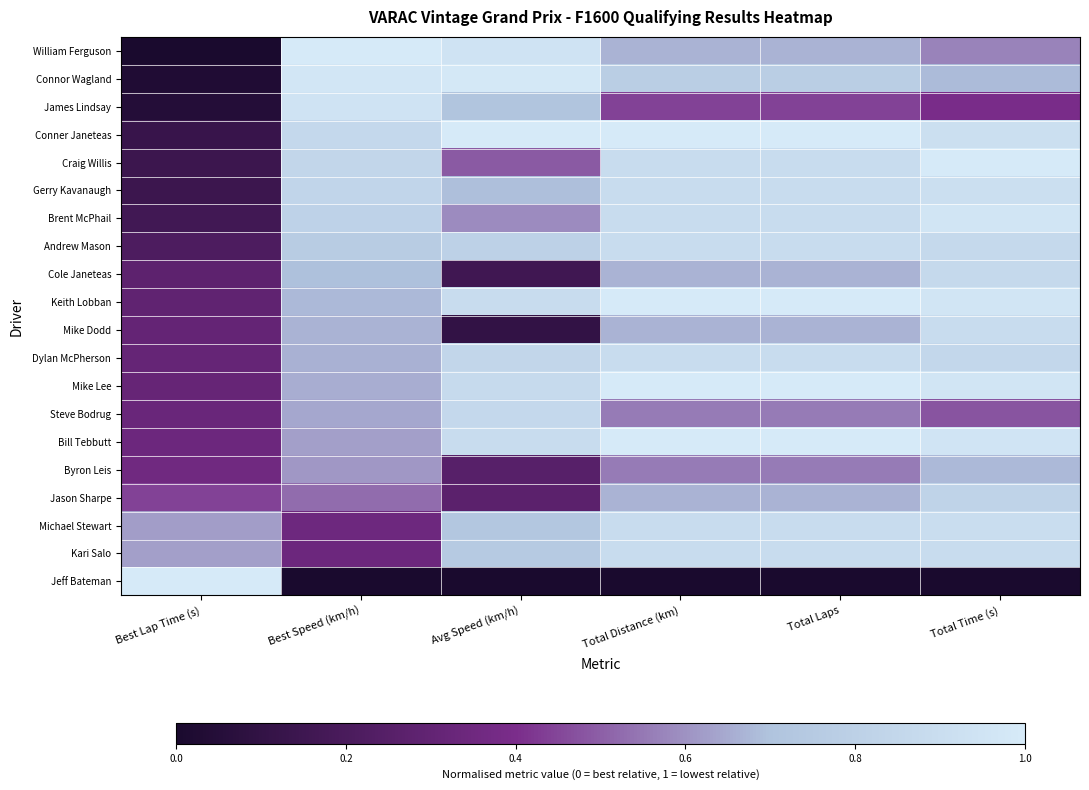

How many distinct data groups are displayed?

20